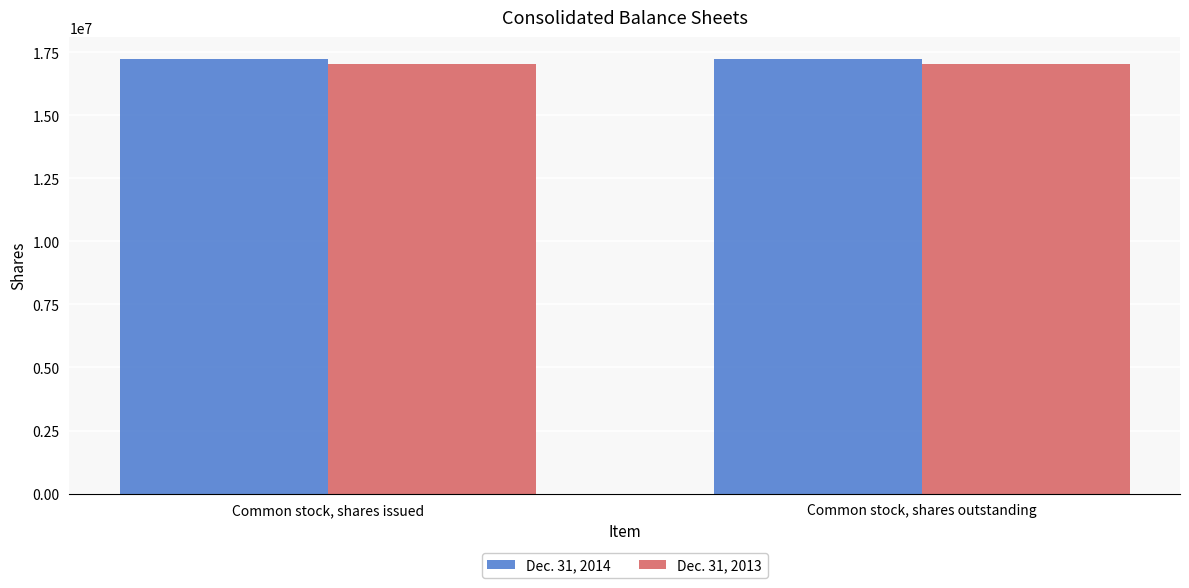

What is the value of the Dec. 31, 2014 bar at the 1st from the left?

17242209